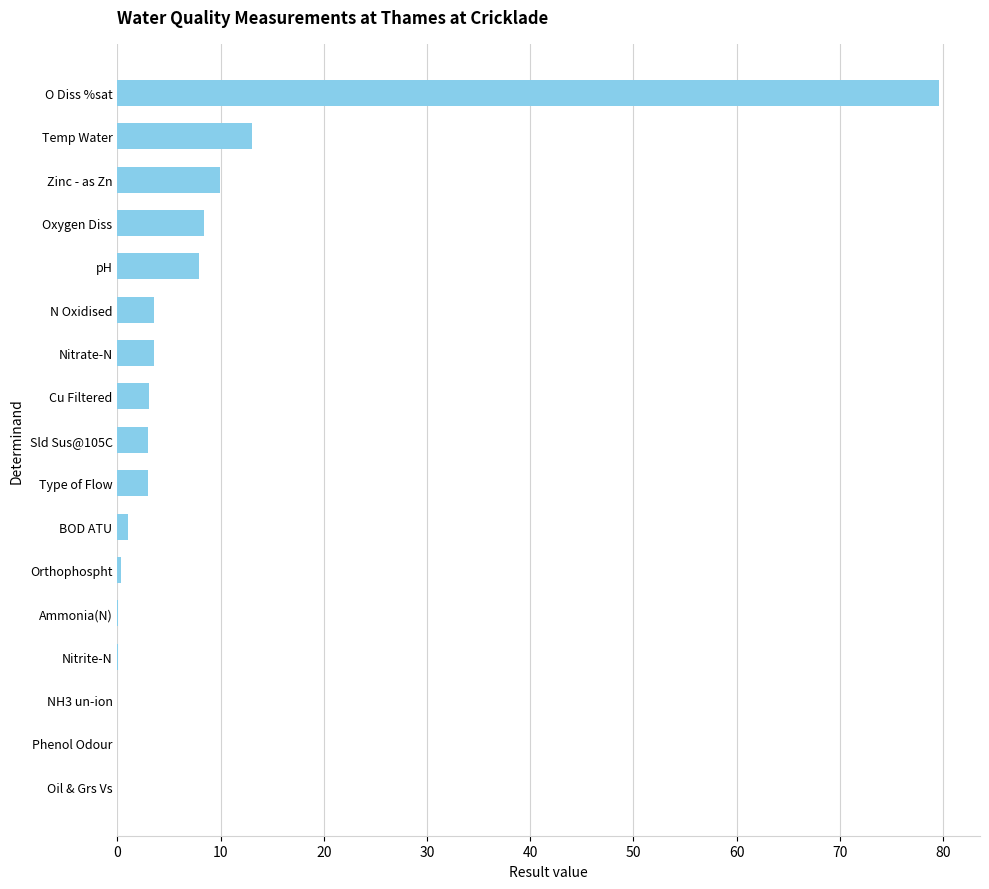

What is the change in value from Type of Flow to Phenol Odour?

-3.0